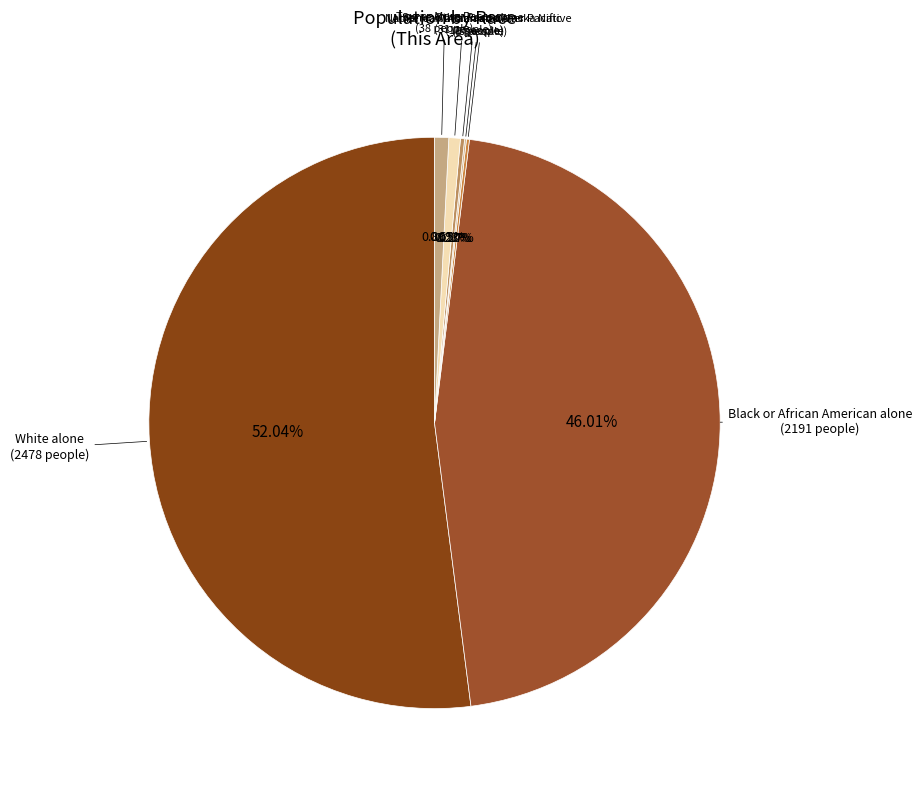

To the nearest percent, what is the average slice percentage?

14%